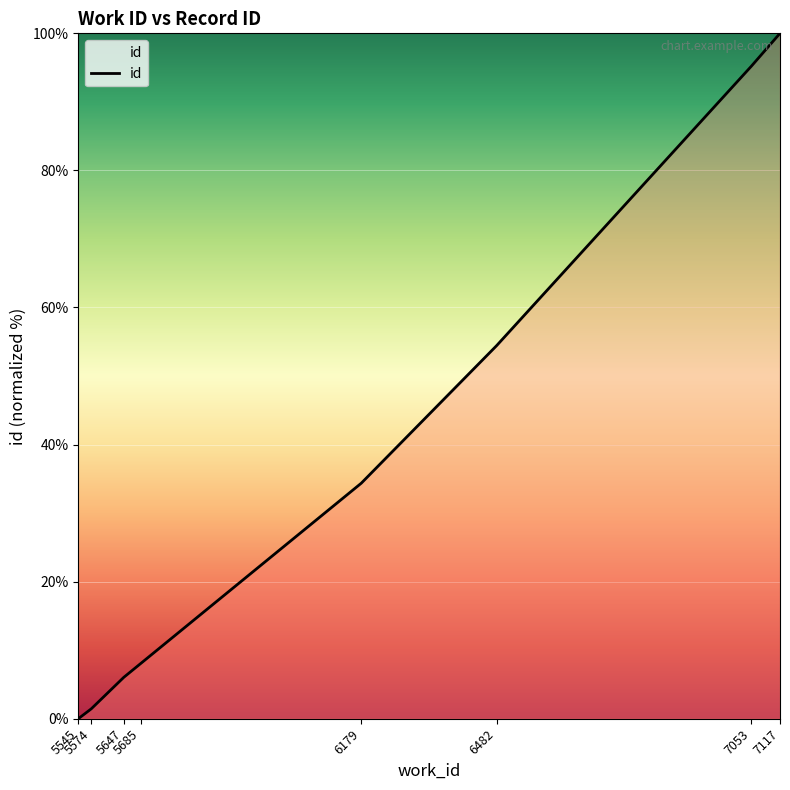

List the labels in order of value, smallest first.

5545, 5574, 5647, 5685, 6179, 6482, 7053, 7117